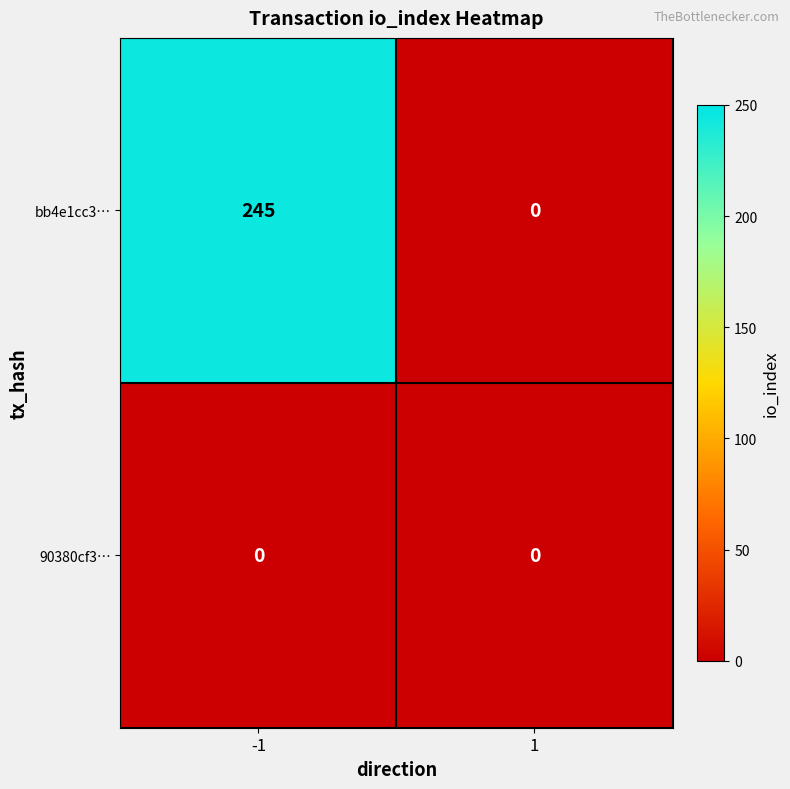

What is the spread (max minus min) of values at -1?

245